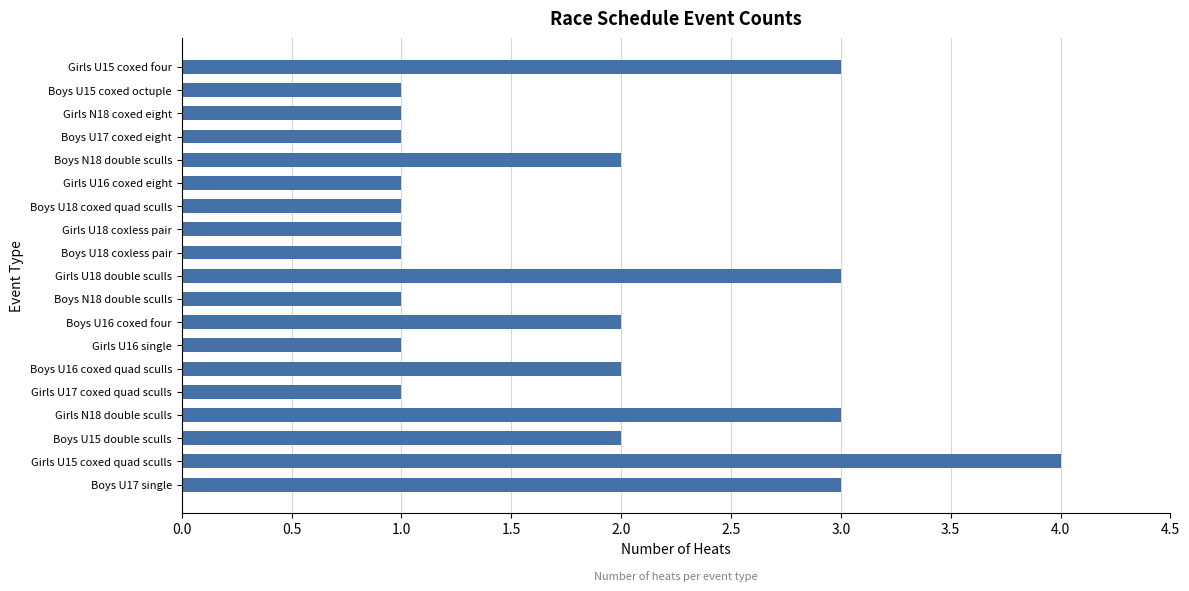

Count the values in the range 1 to 3.

18